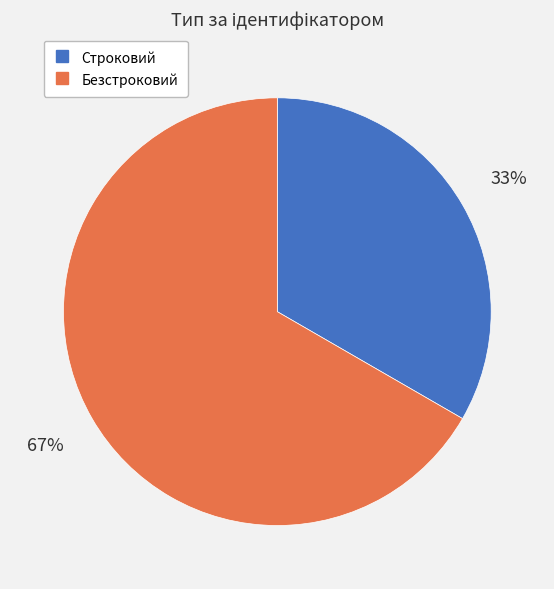

Is it true that Строковий is 33% of the pie?

True